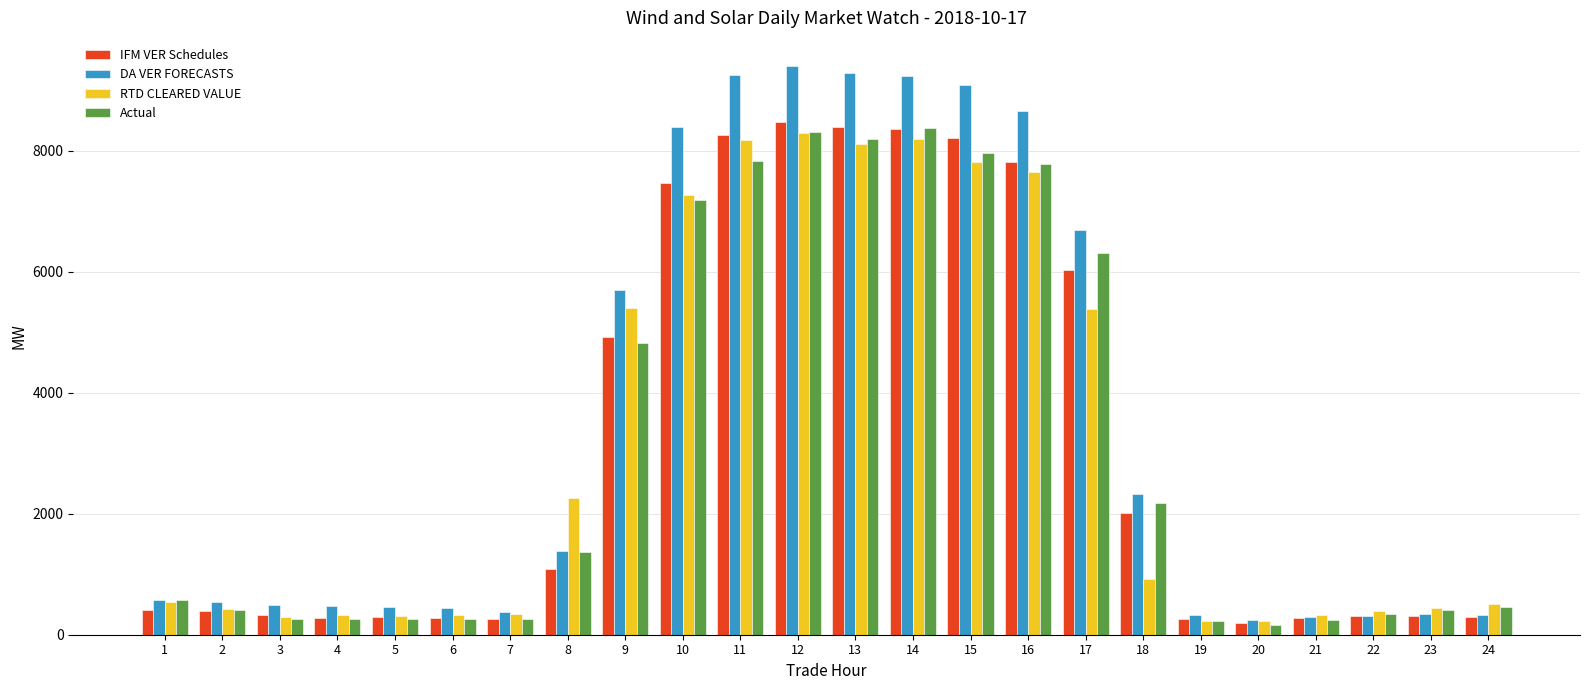

What is the sum of all Actual values?

74446.4